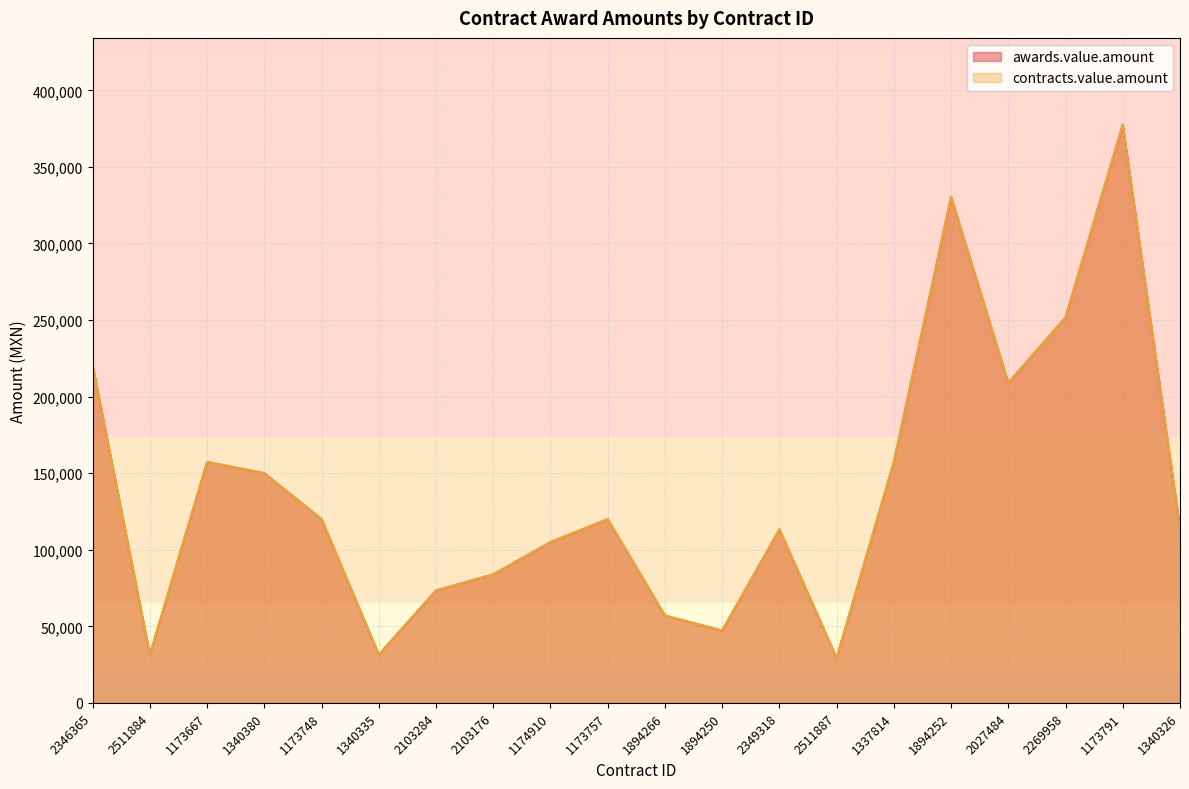

Does the chart display data point markers on the line(s)?

No